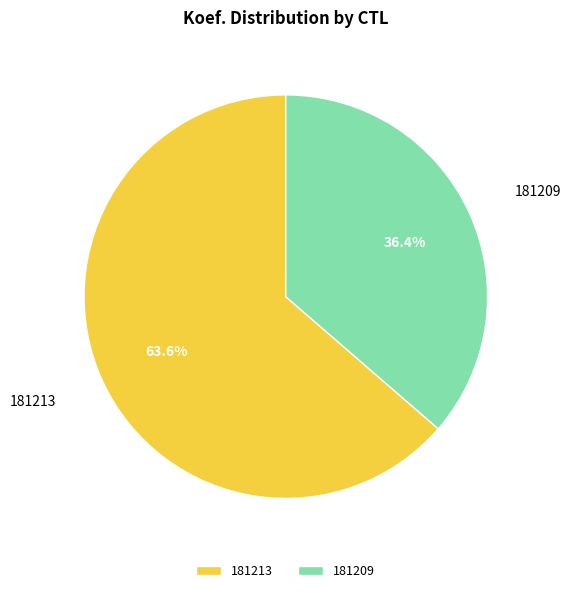

Which slice is the largest?

181213